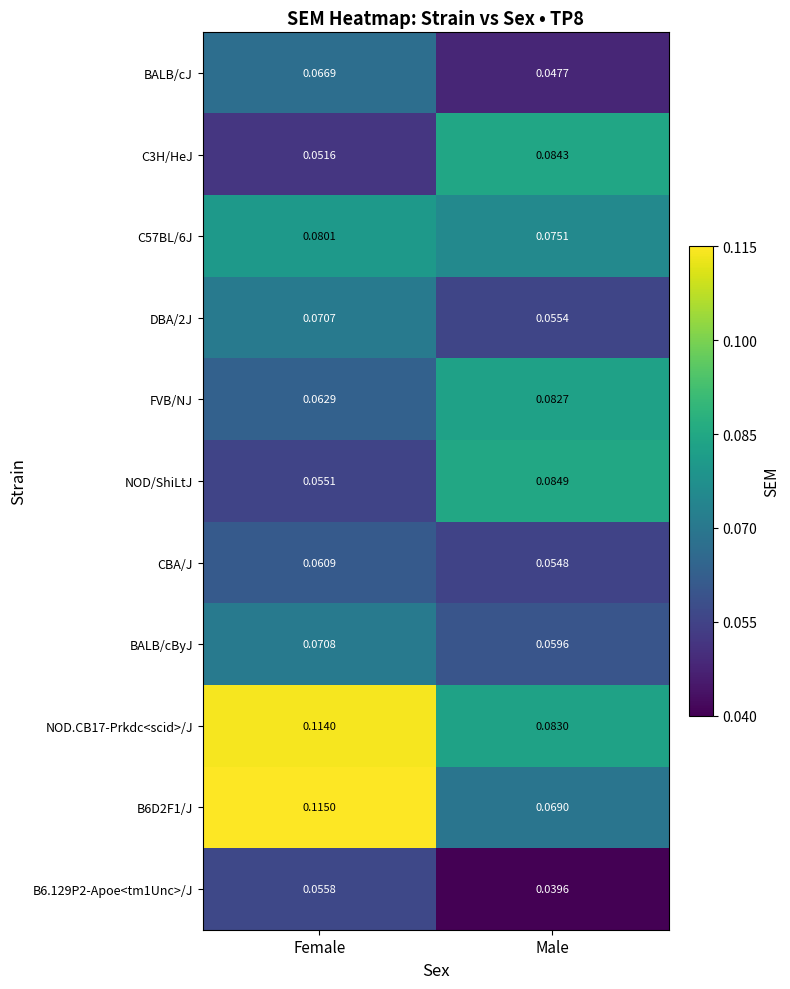

At which category is the sum across all series the highest?

Female